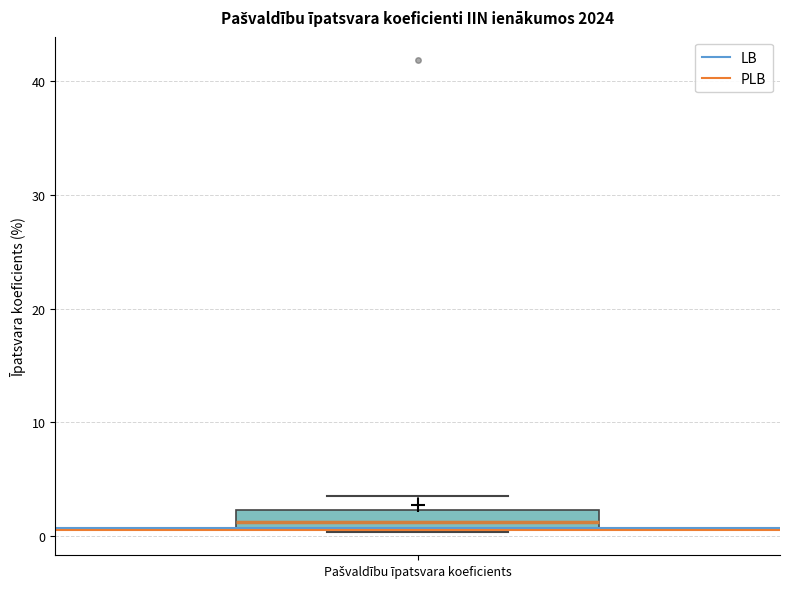

Read this box plot against the y-axis: the position of the median line, the range covered by the box, and the ends of both whiskers. The values are not printed on the chart, so give them approximately, as read against the axis.

median 1 (just above the box's lower edge), box 1 to 2, whiskers 0 to 3